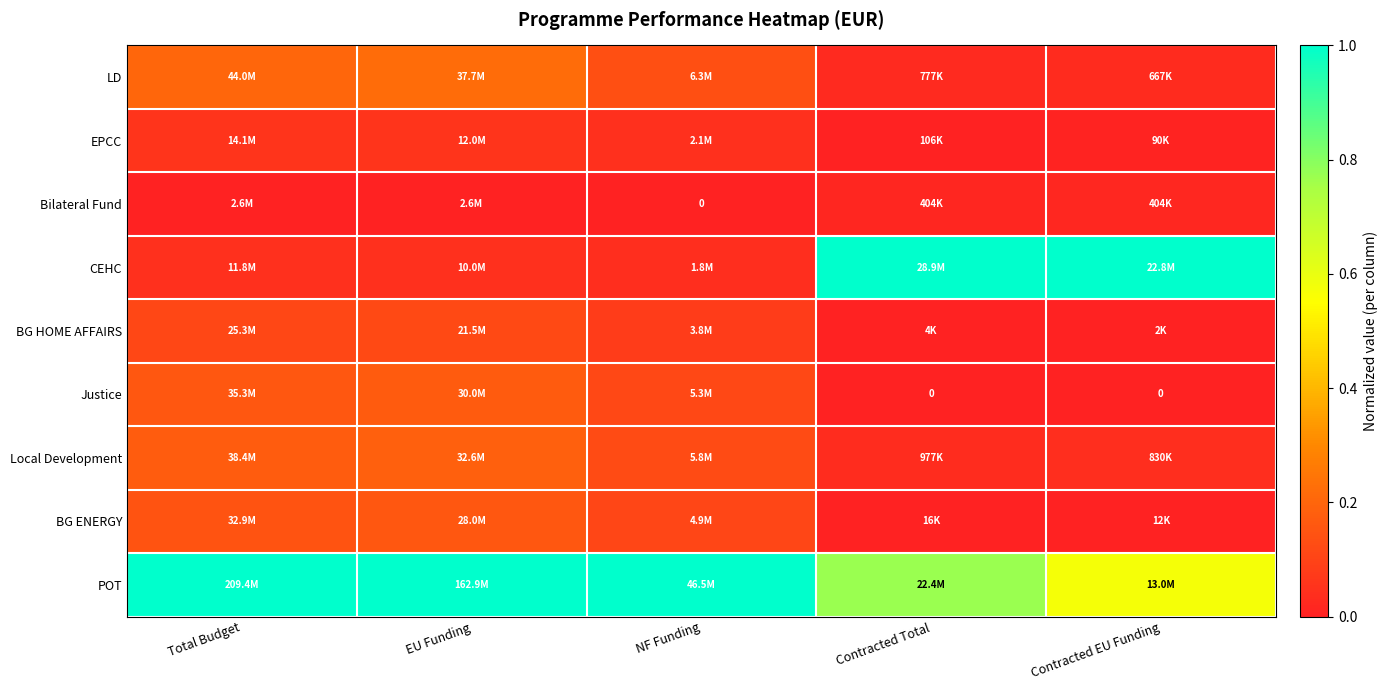

True or false: LD has a value of 0.0 at Contracted Total.

False